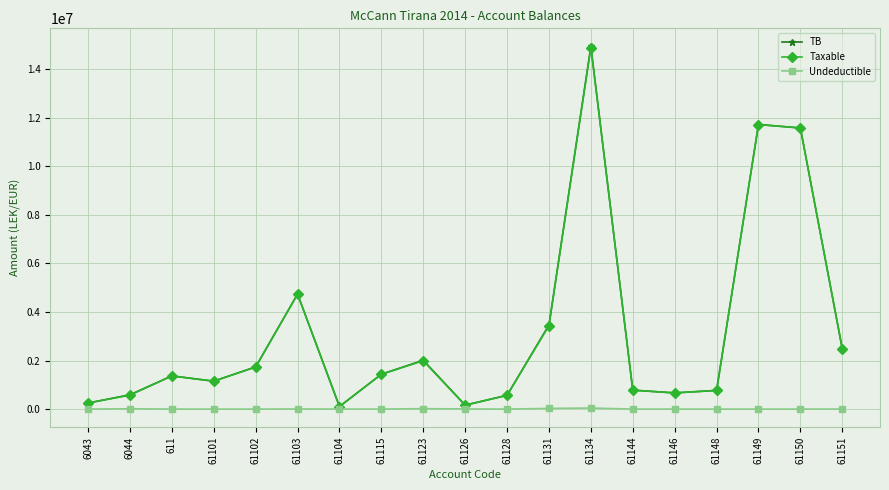

How many data points in TB are above 1366068?

10